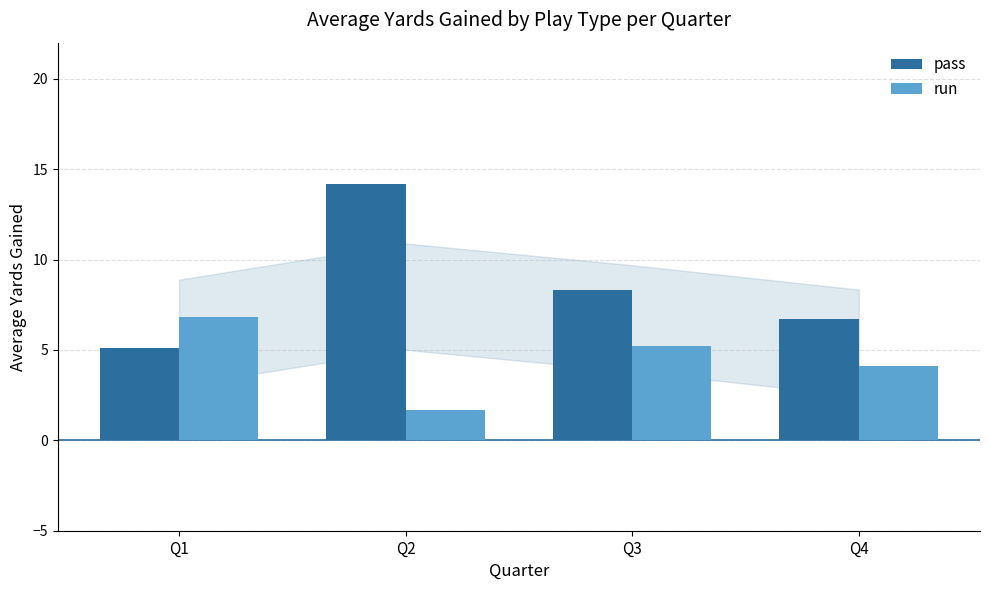

What is the difference between the maximum and minimum values in the pass series?

9.1